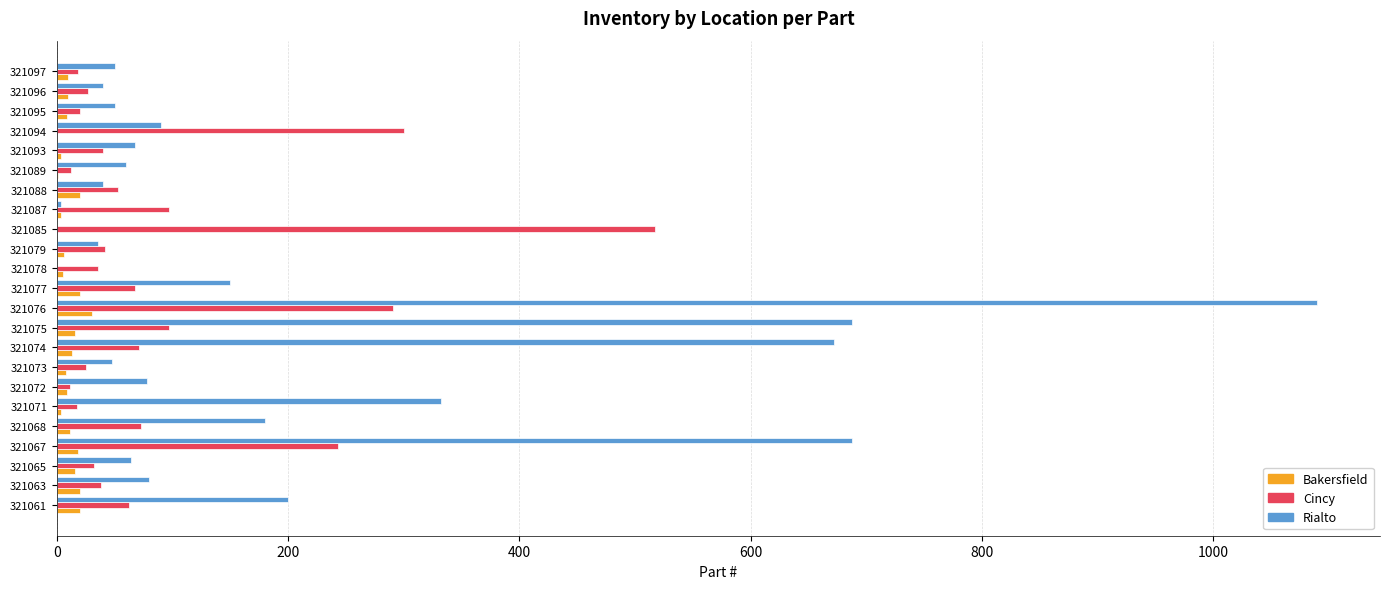

Which series changed the most between 321067 and 321076?

Rialto